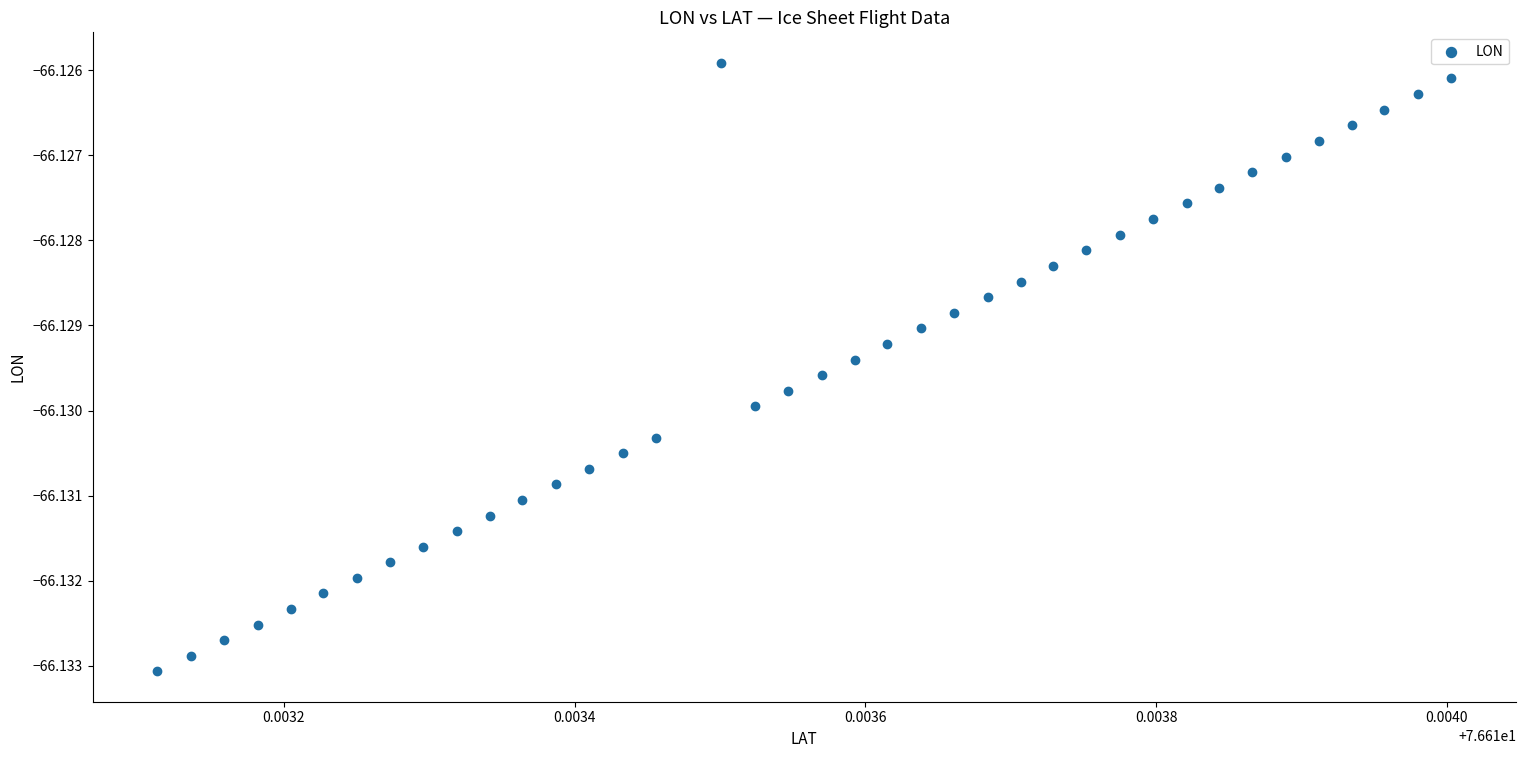

How many data points are displayed?

39